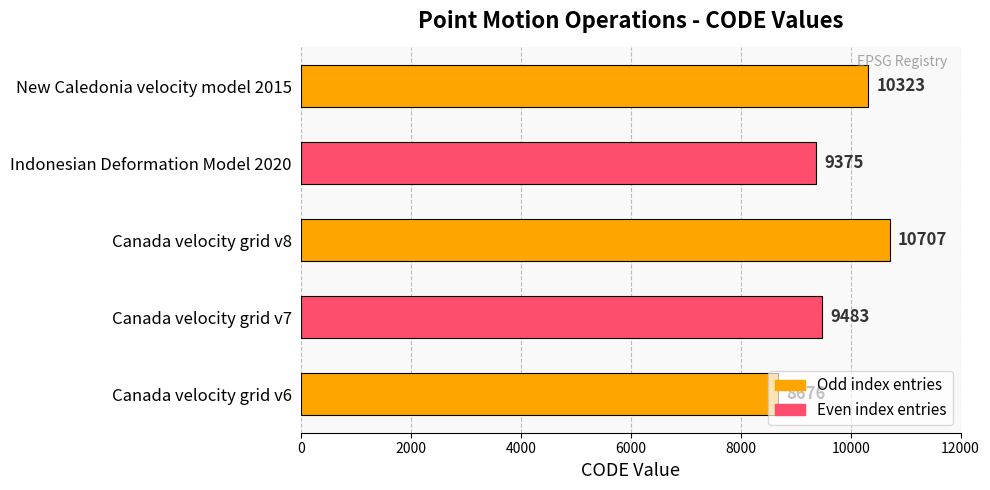

What is the approximate value at Canada velocity grid v6?

8676